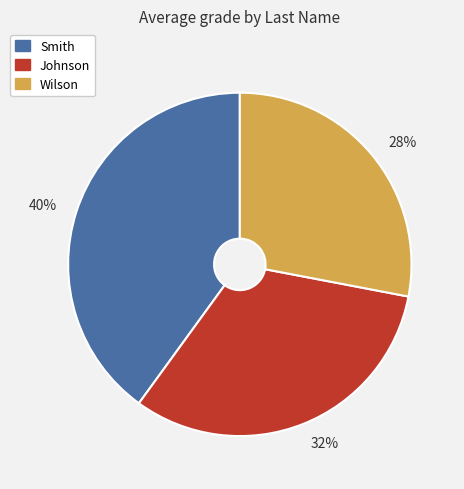

Rank the categories by value from lowest to highest.

28%, 32%, 40%